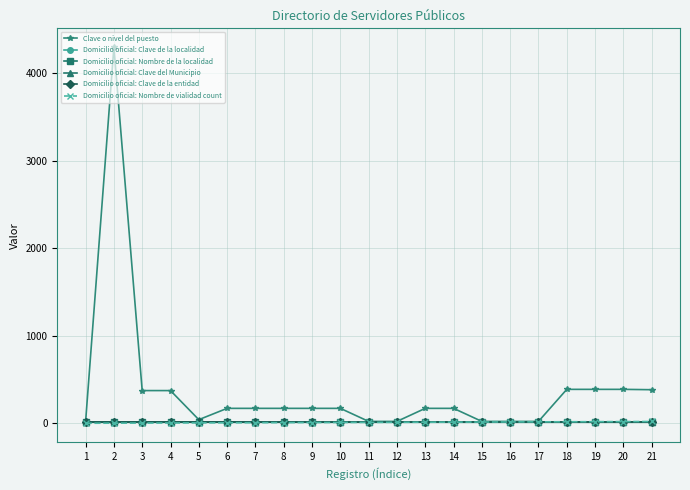

How many lines are shown in the chart?

6